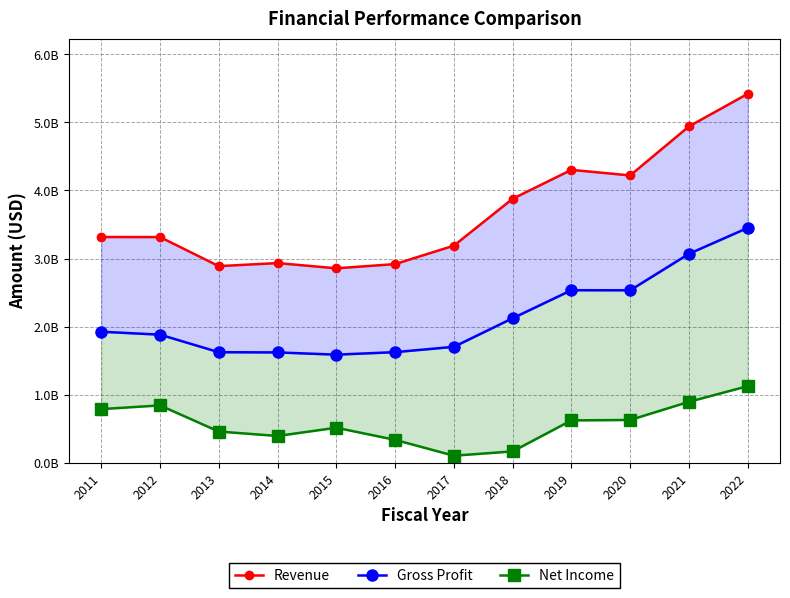

How many values in the Net Income series are below 621000000?

6